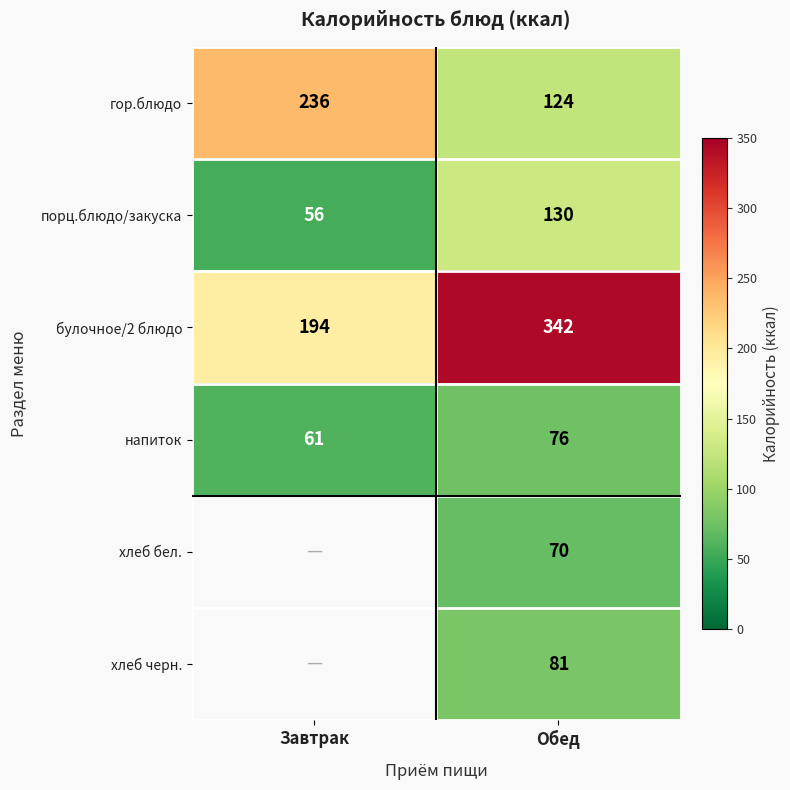

The value of гор.блюдо at Завтрак is 372.3. True or false?

False